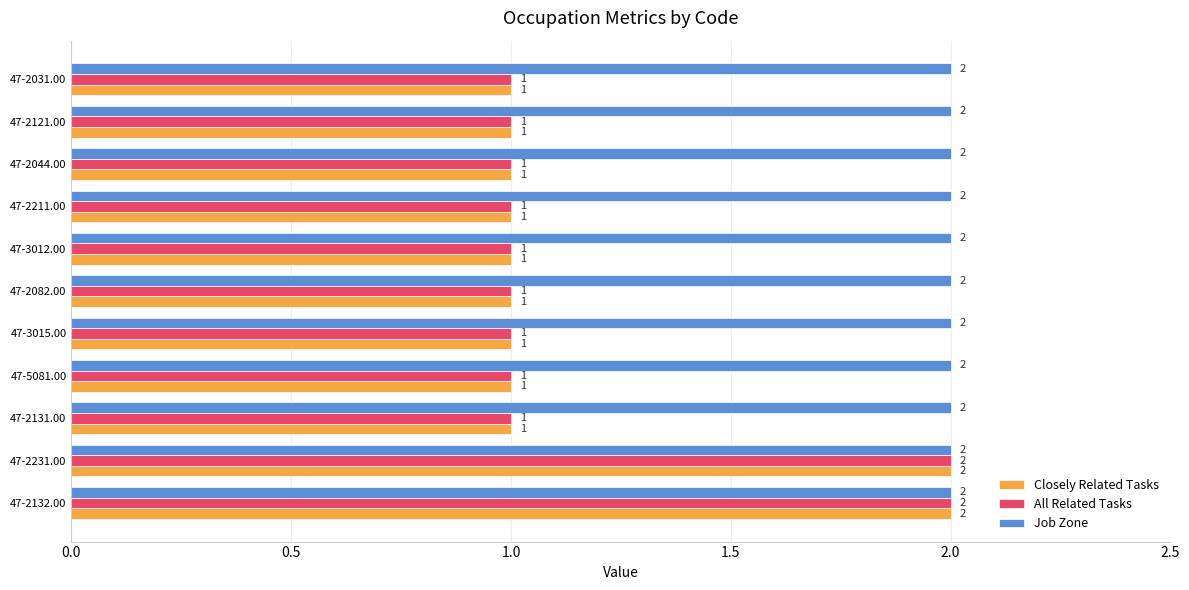

Is the value of Job Zone at 47-5081.00 greater than the value of Closely Related Tasks at 47-5081.00?

Yes